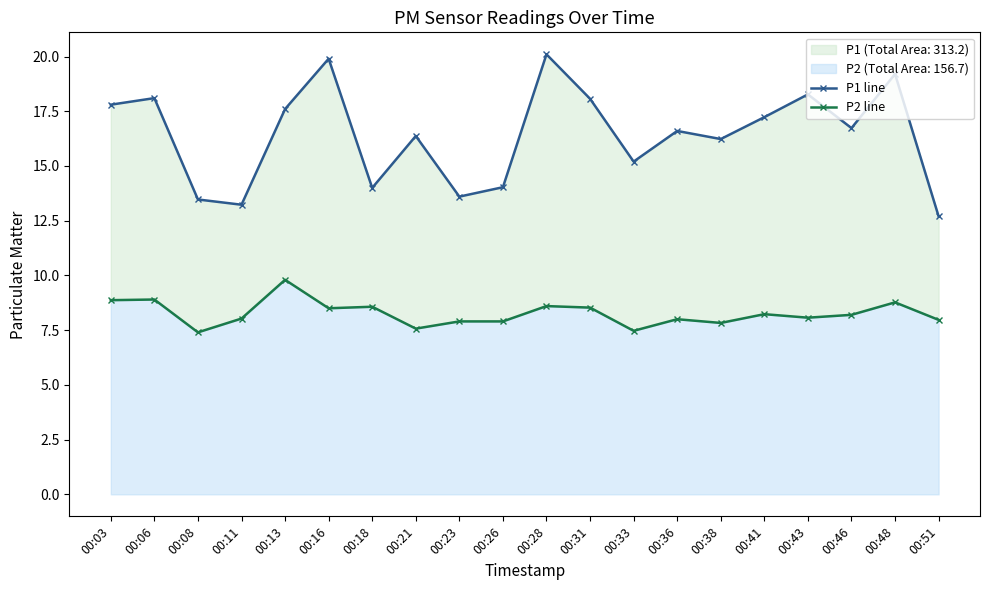

True or false: P1 line and P2 line intersect in this chart.

False